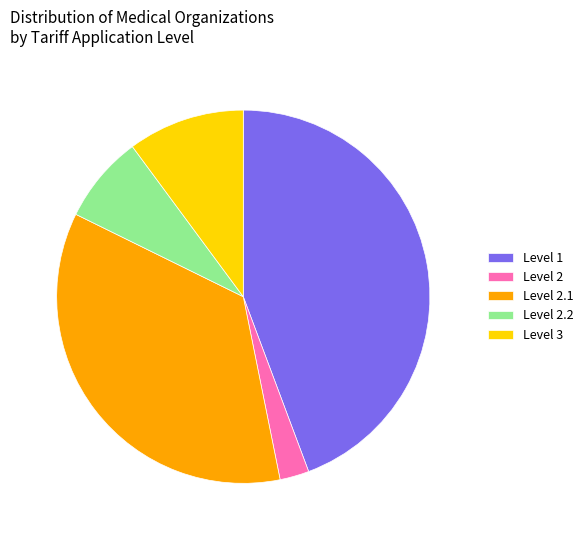

Is the sum of Level 1 and Level 2.1 greater than half?

Yes